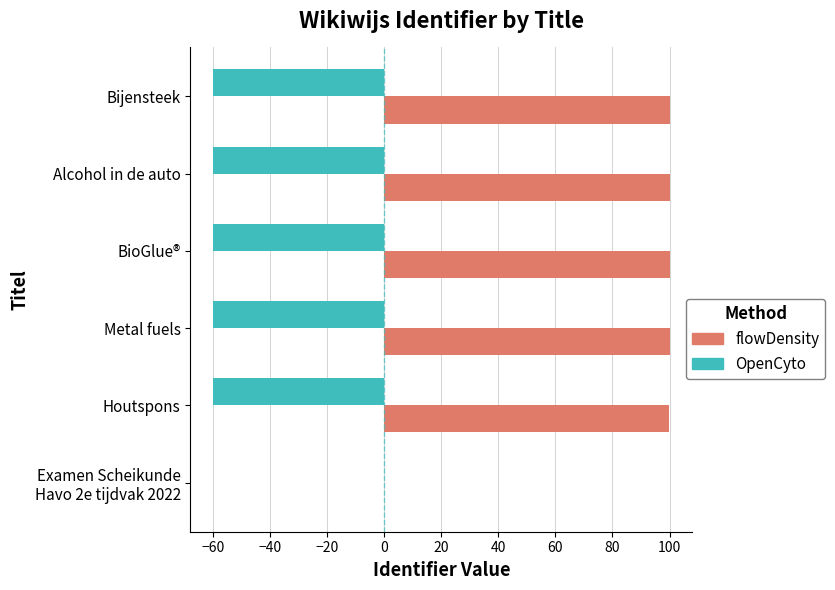

What is the sum of all flowDensity values?

500.0